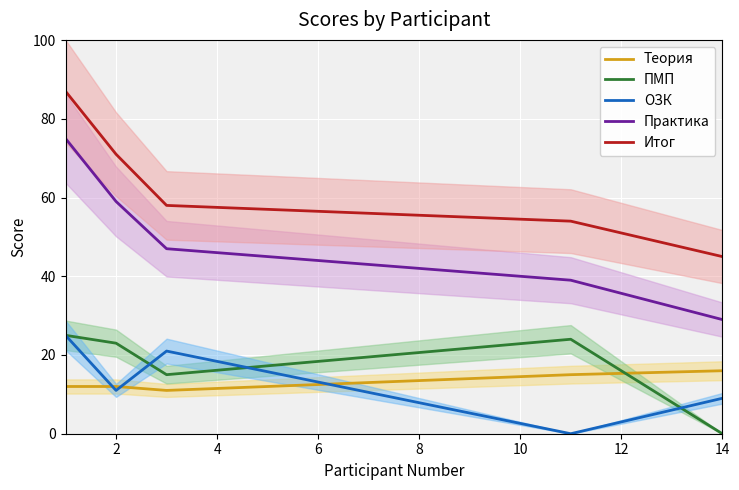

True or false: Итог has a value of 66 at 14.

False